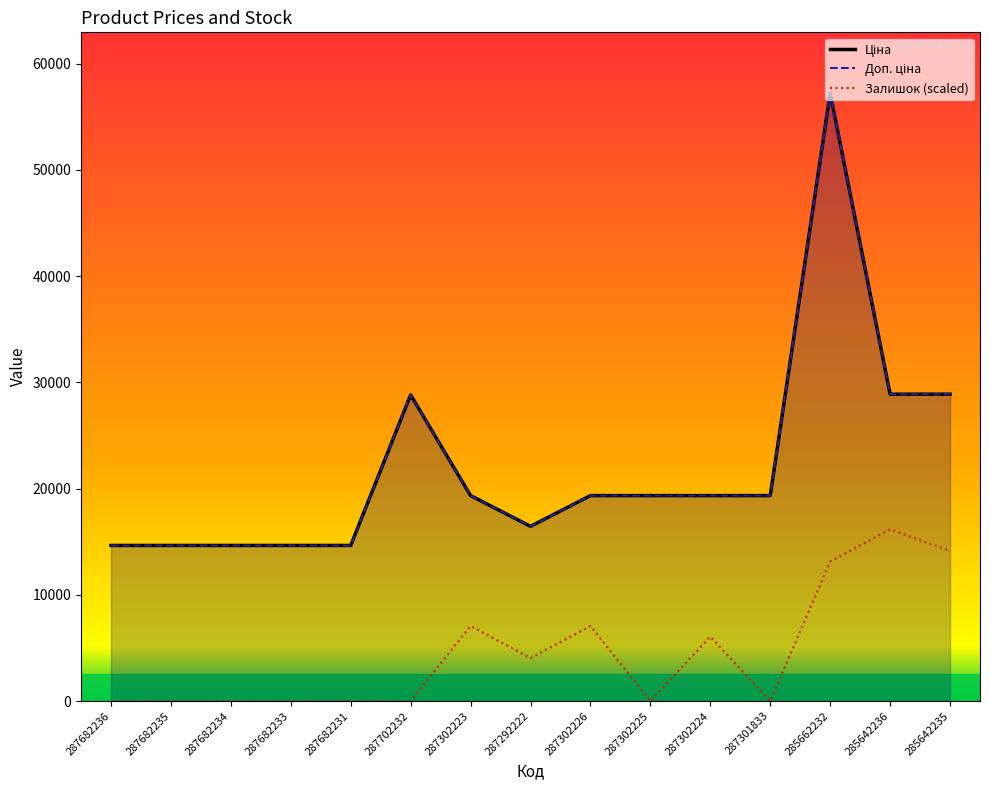

True or false: Доп. ціна and Залишок cross at least once.

False